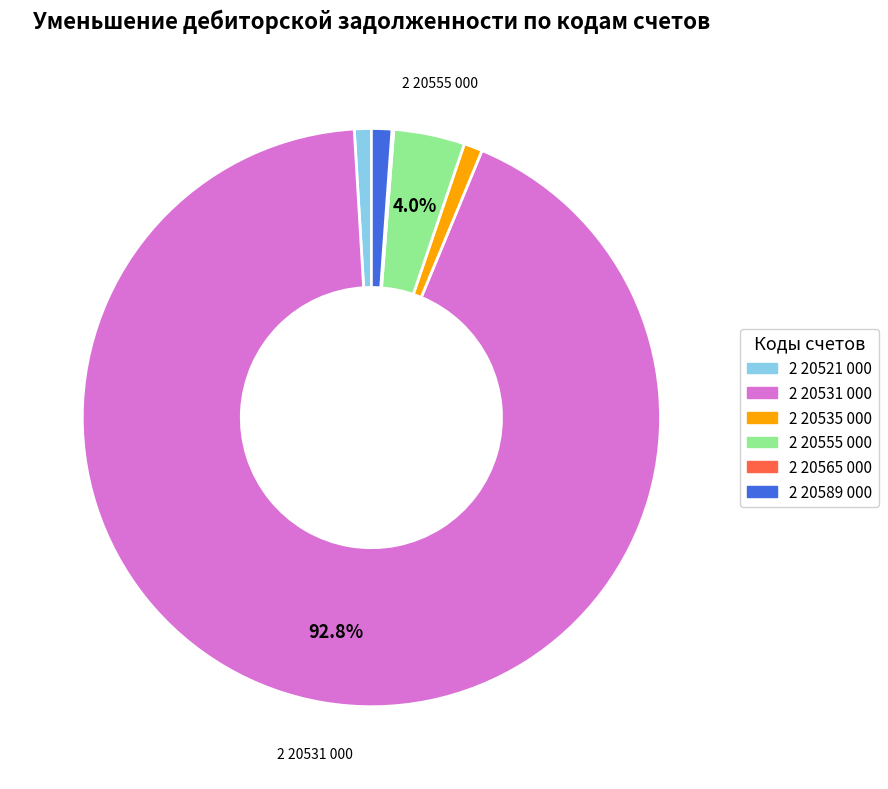

What is the largest slice in the pie chart?

2 20531 000